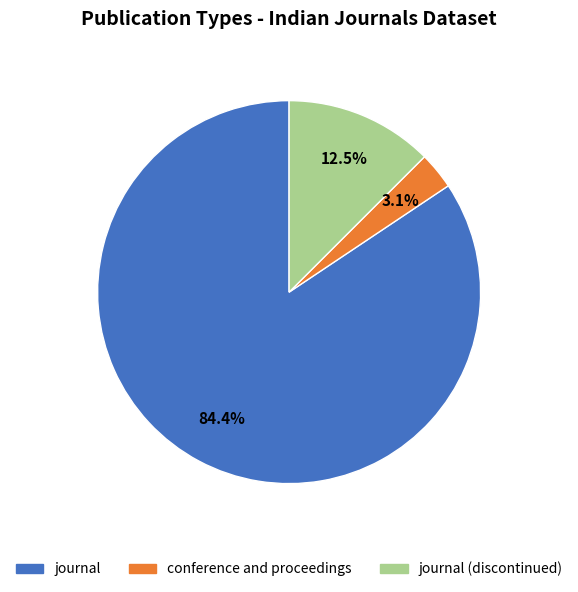

Does any single category account for the majority?

Yes